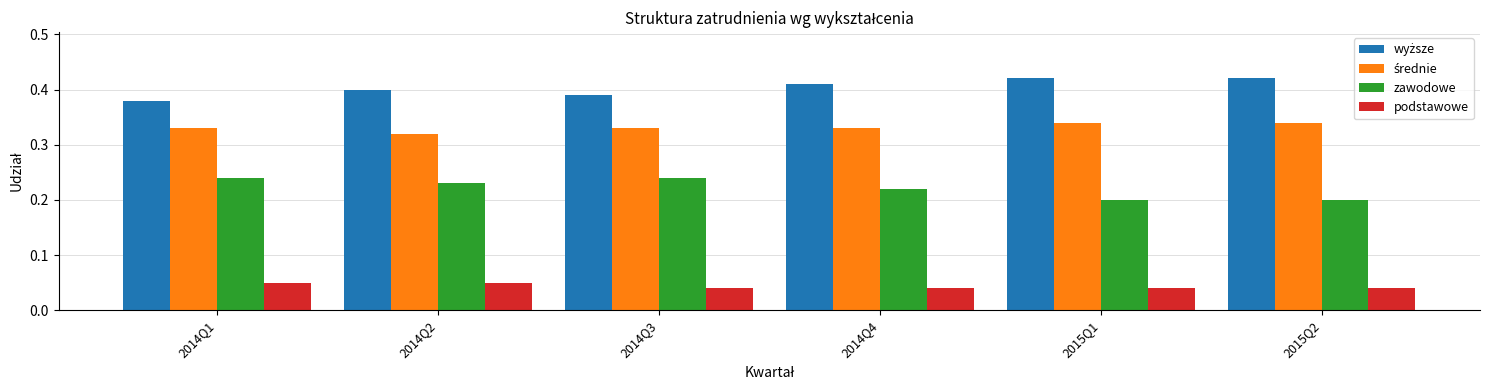

At how many categories does at least one series exceed 0?

6